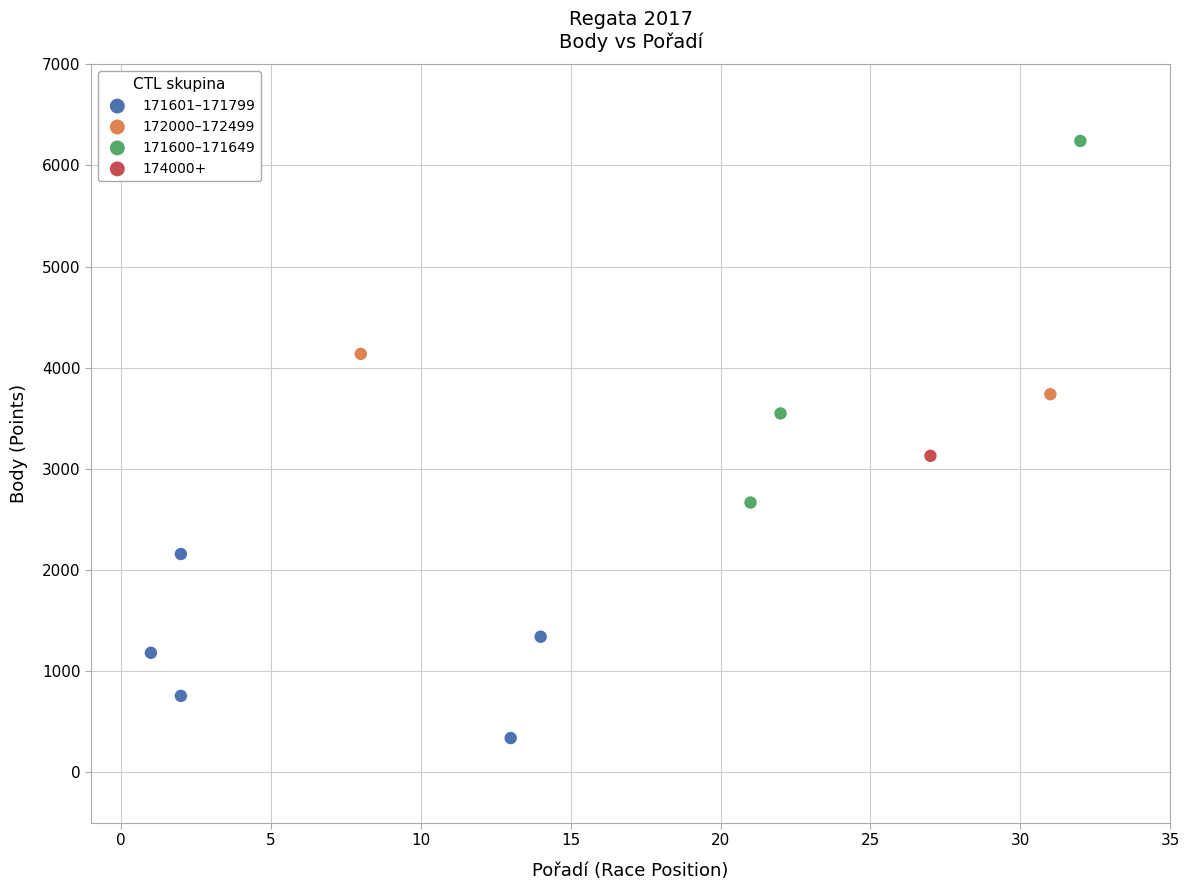

Which series contains the highest Y value?

171600–171649